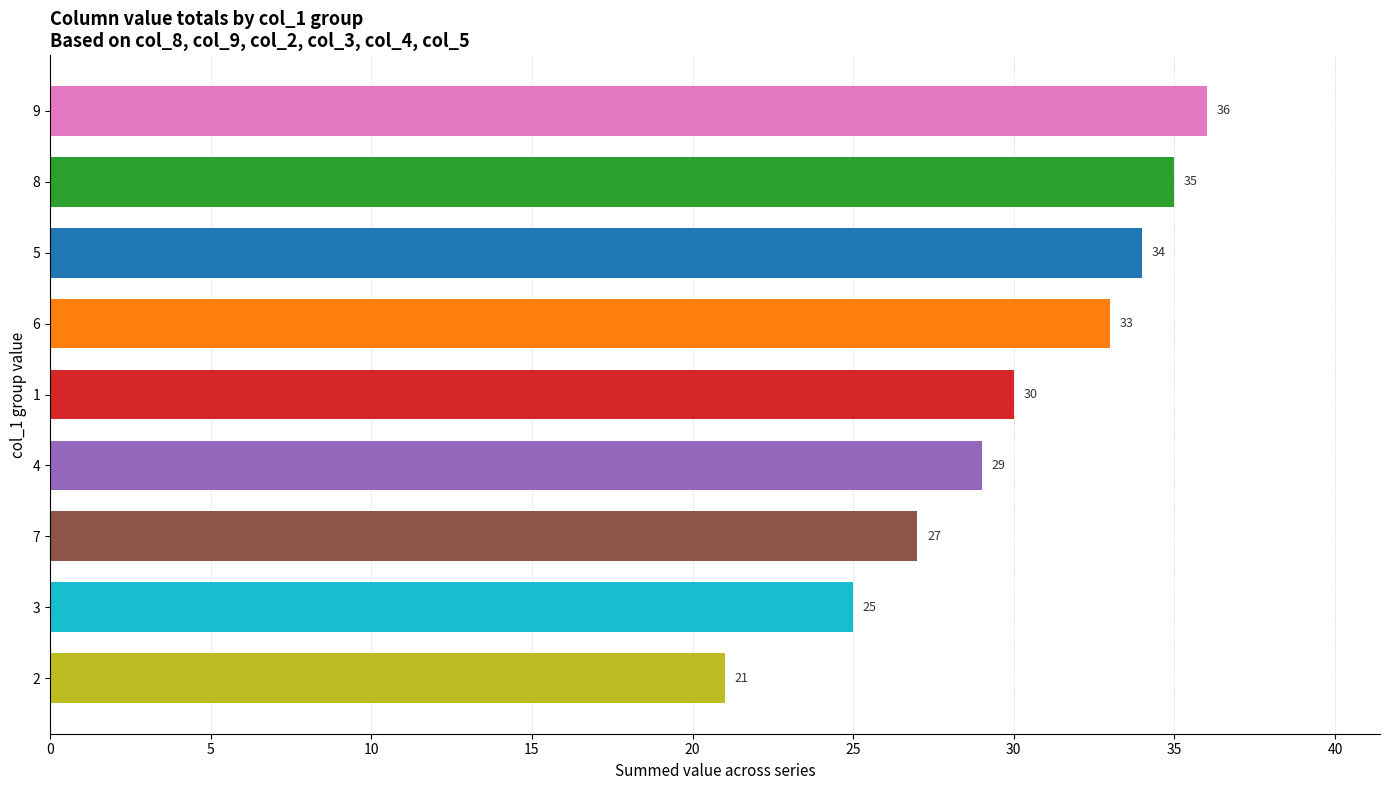

What is the minimum value shown in the chart?

21